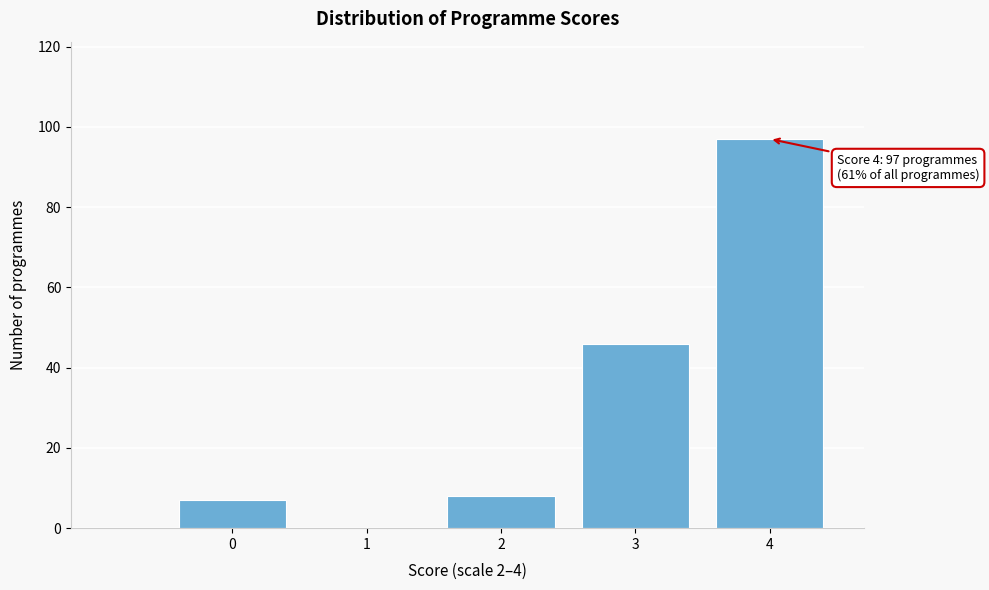

Reading left to right, list all the values displayed in this chart.

0=7	1=0	2=8	3=46	4=97